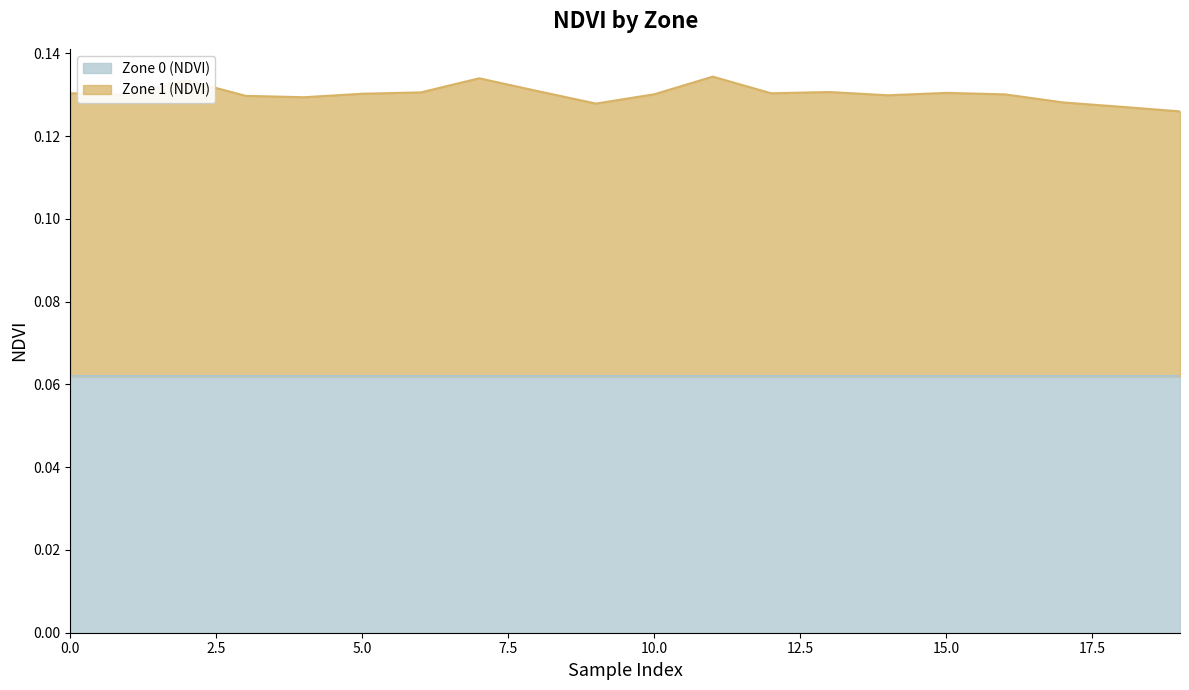

True or false: the data shows 0.1 at 1.

True